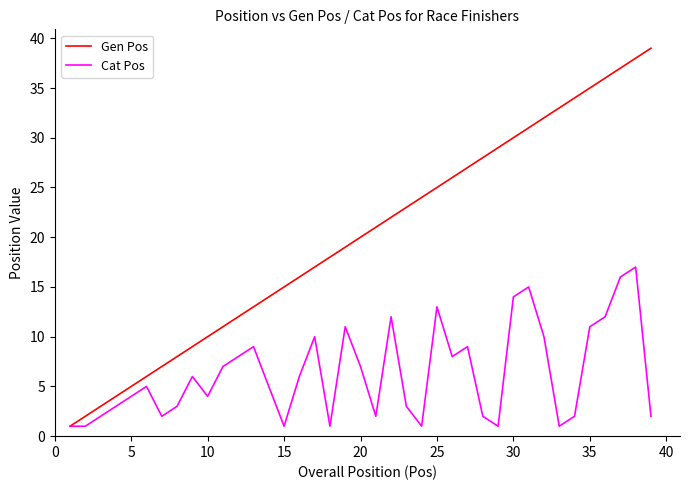

How many lines are shown in the chart?

2